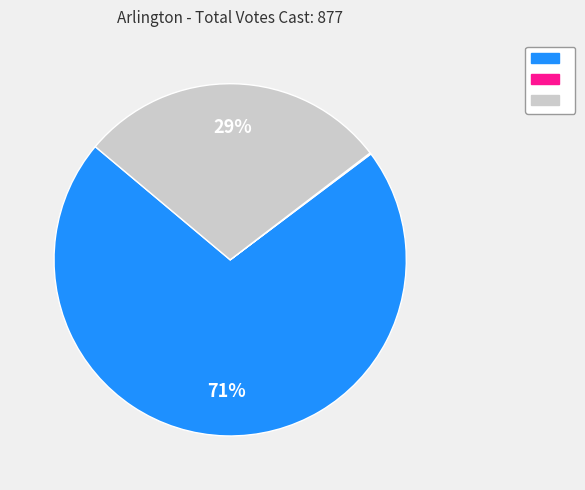

Does any single category account for the majority?

Yes